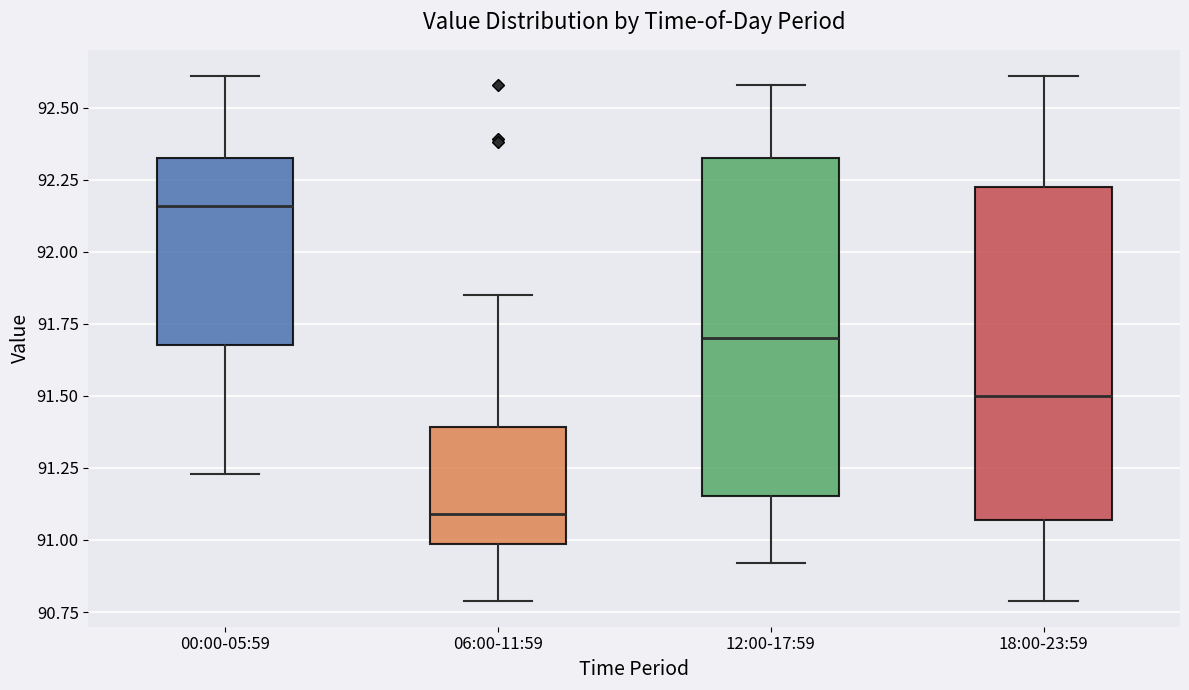

Which box's median line is the highest?

00:00-05:59